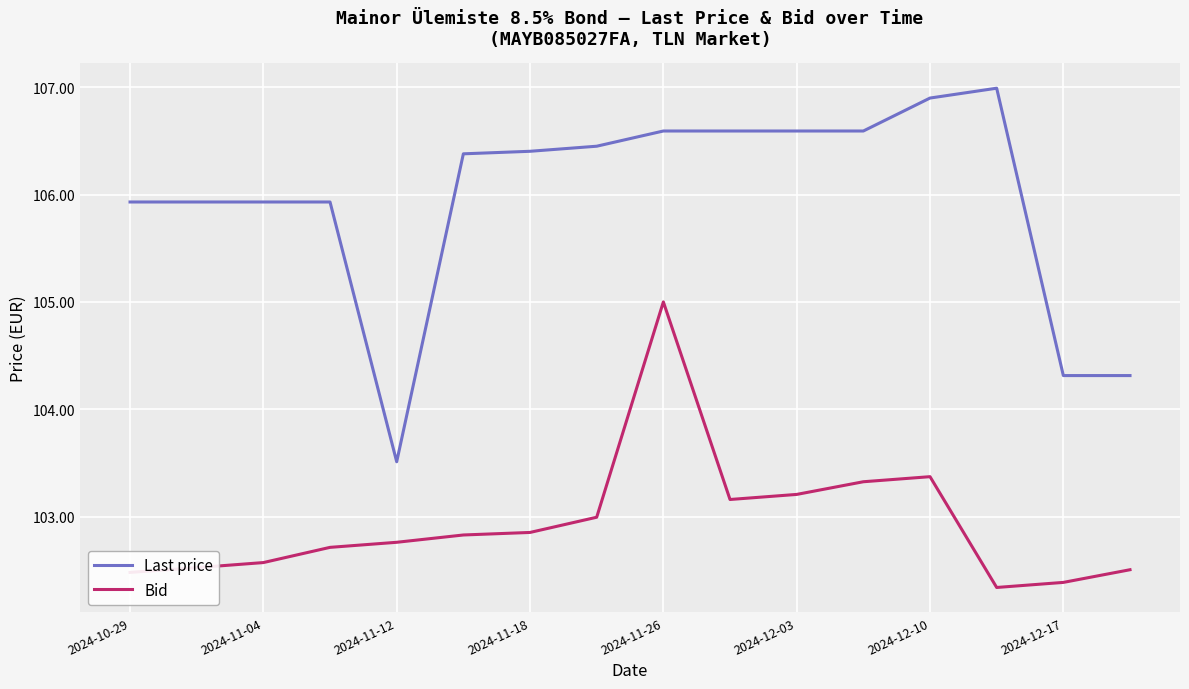

List the series in order of their peak value, highest first.

Last price, Bid